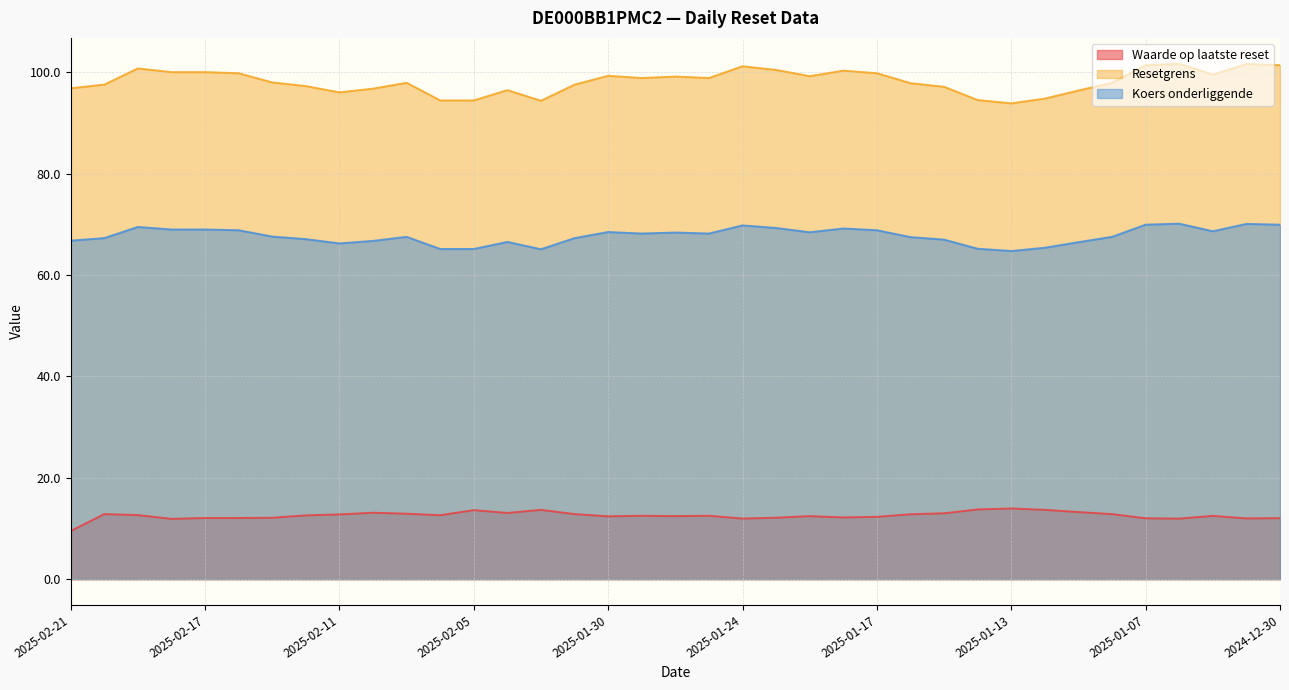

Which series has the widest spread of values?

Resetgrens